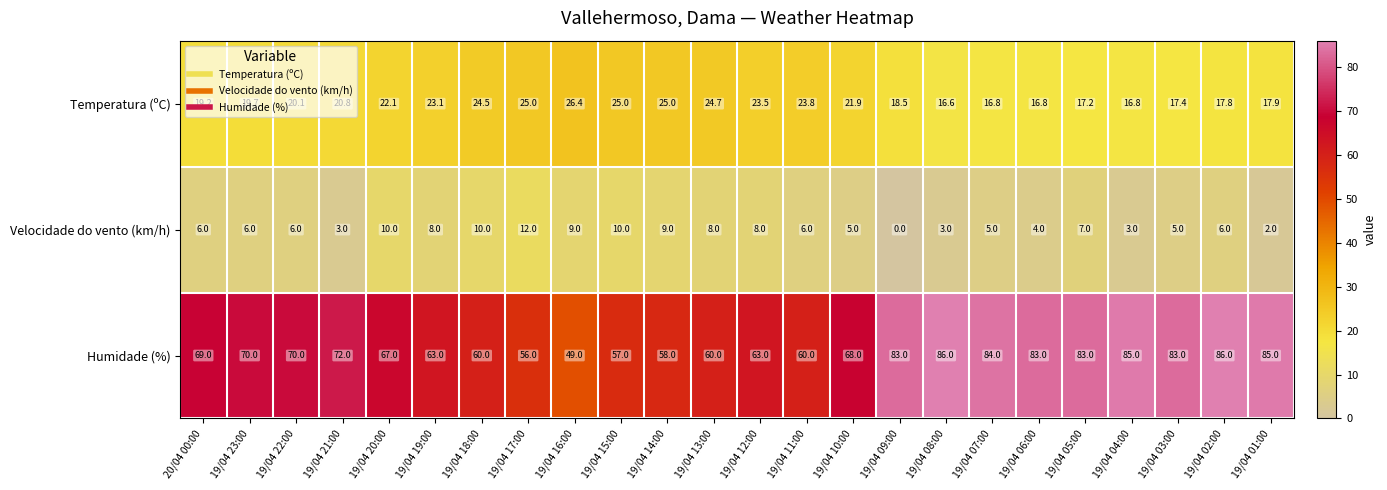

True or false: Velocidade do vento (km/h) has a value of 10.0 at 19/04 20:00.

True